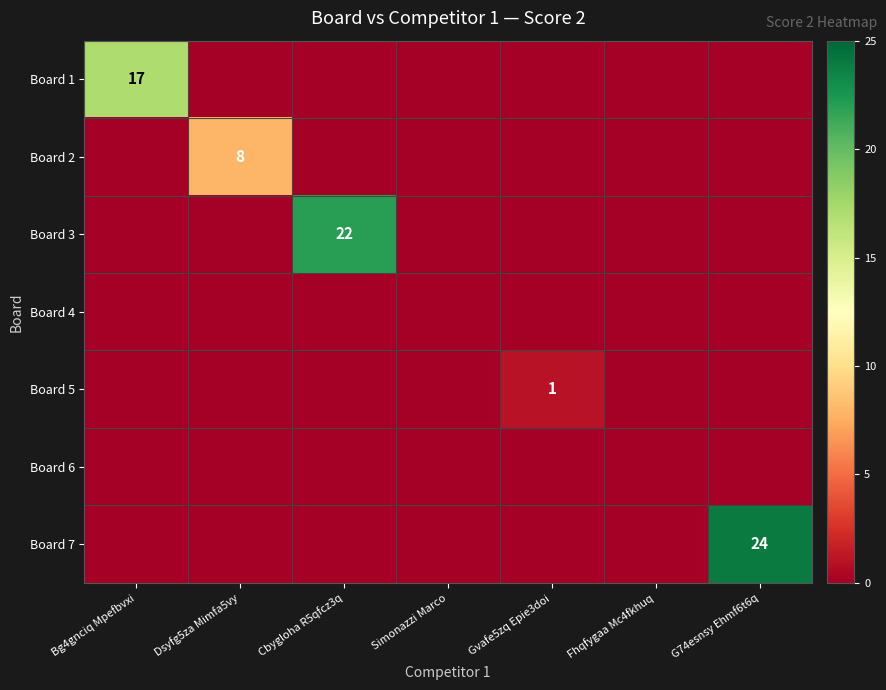

Is it true that Board 7 equals 24 at G74esnsy Ehmf6t6q?

True